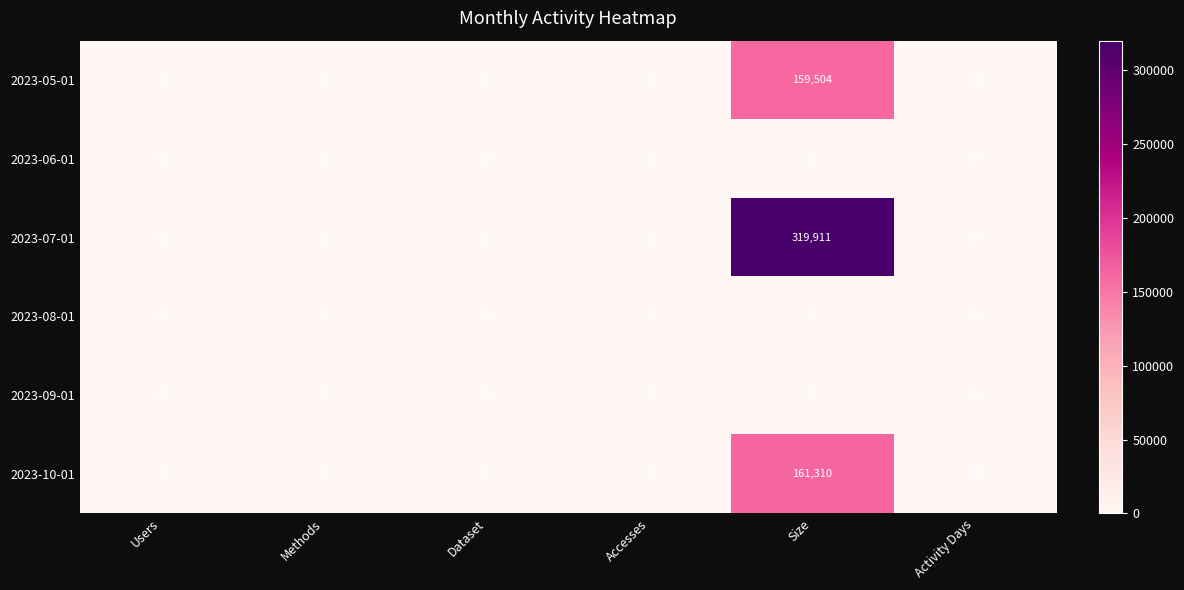

The value of 2023-10-01 at Accesses is 3. True or false?

True